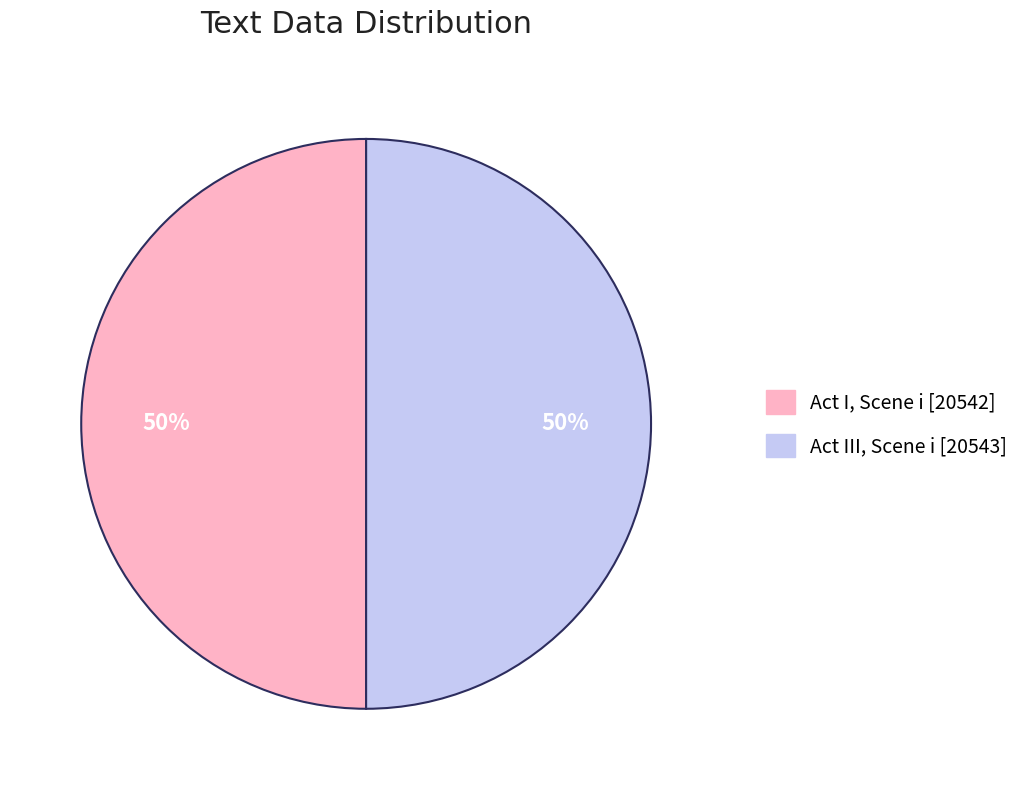

True or false: Act I, Scene i [20542] accounts for 35% of the total.

False